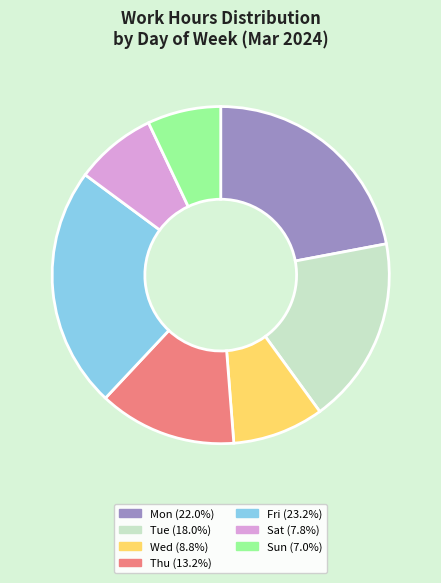

Do Mon and Wed together represent more than half of the pie?

No